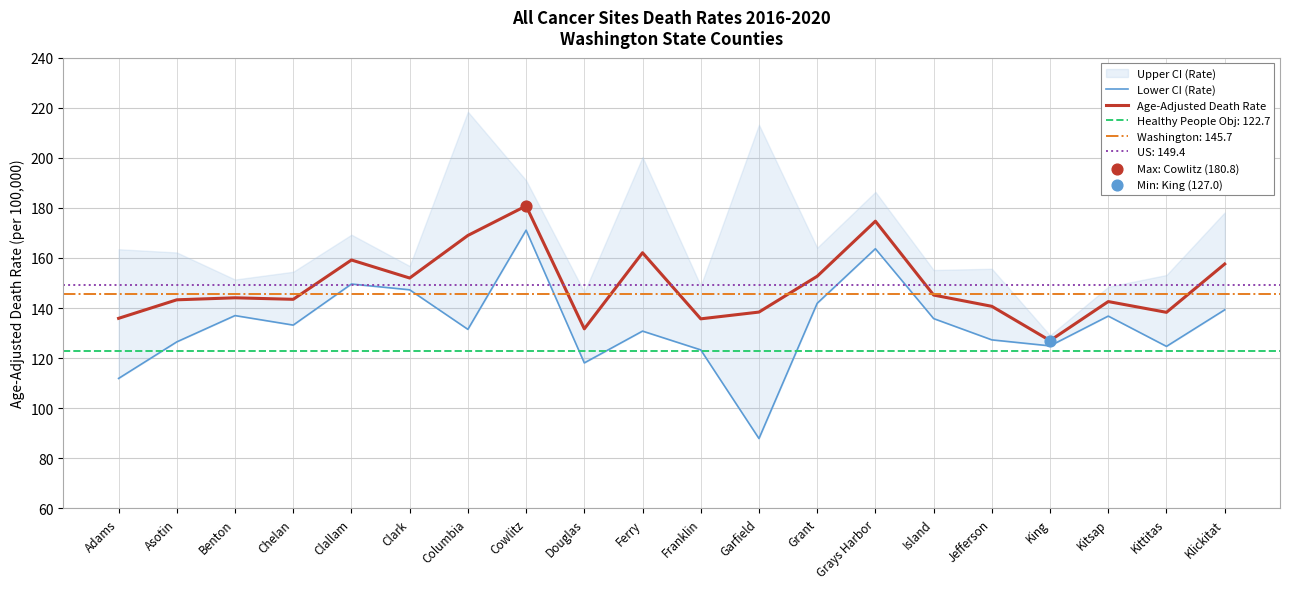

Which series has the widest spread of Y values?

Lower CI (Rate)